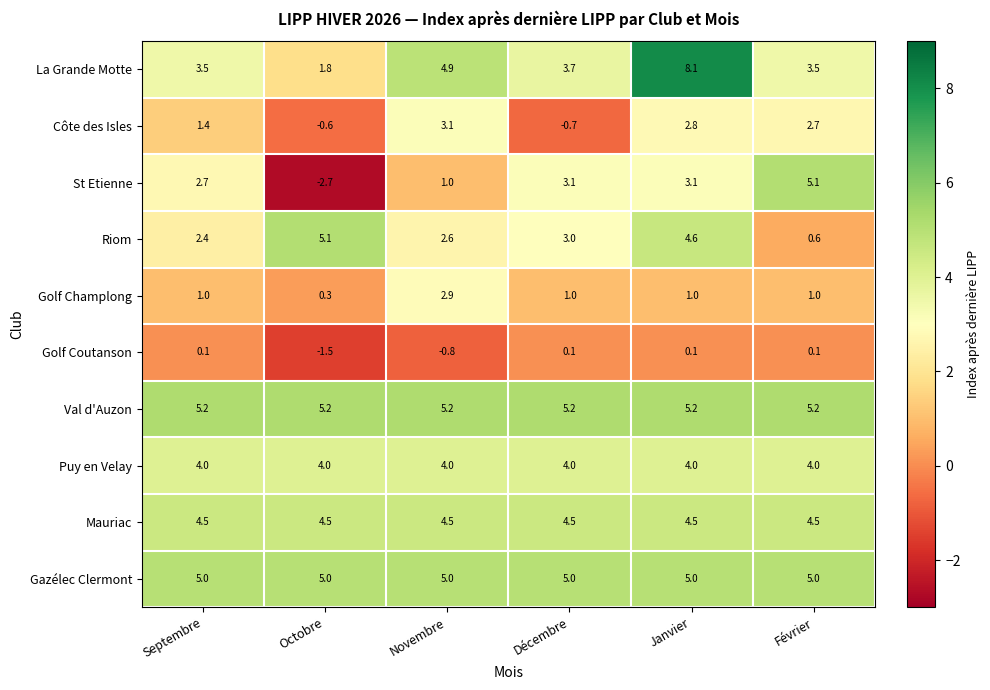

At which category does the chart reach its minimum across all series?

Octobre